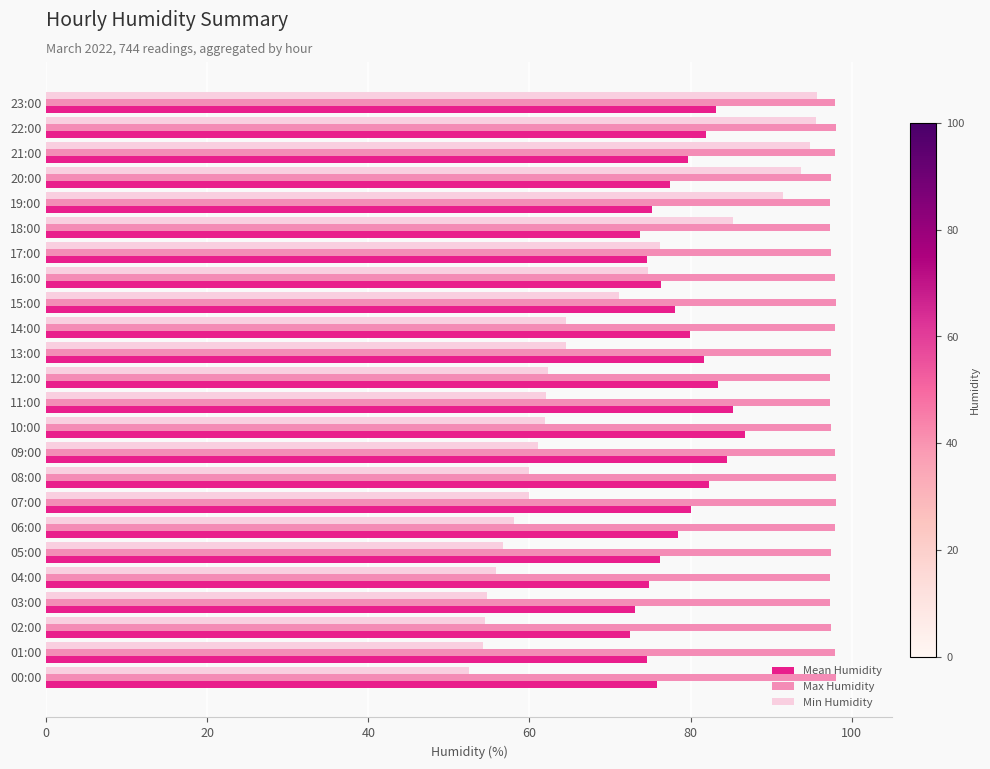

Read the Max Humidity value at 16:00.

97.9